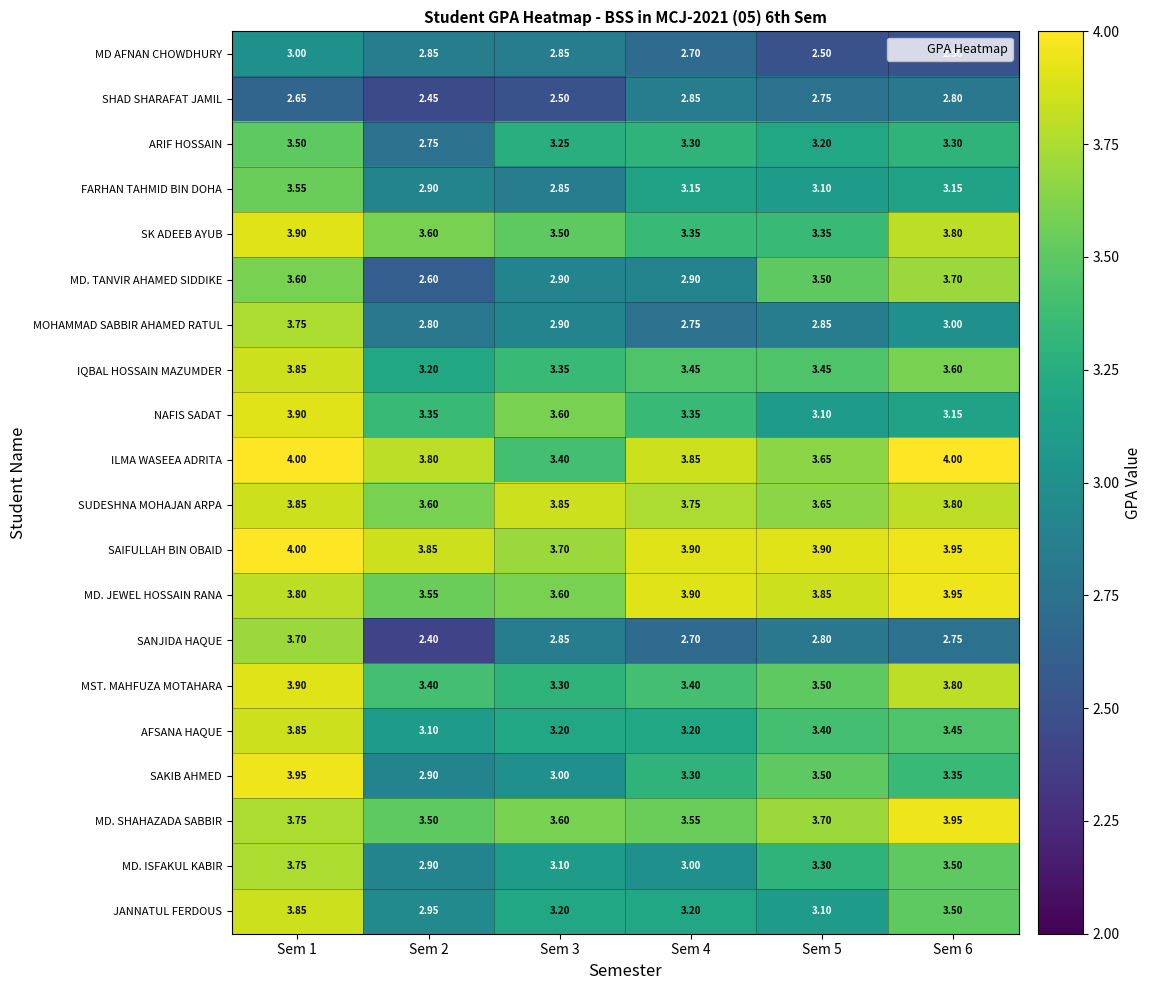

At how many categories does at least one series exceed 2?

6